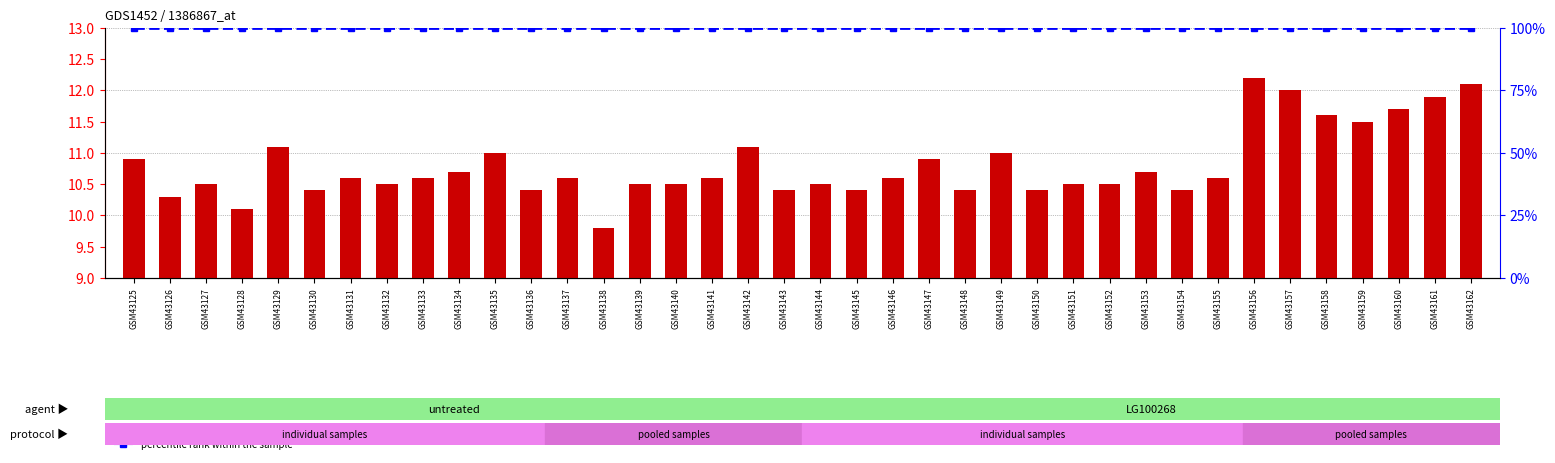

At which label is percentile rank within the sample closest to 100?

GSM43125